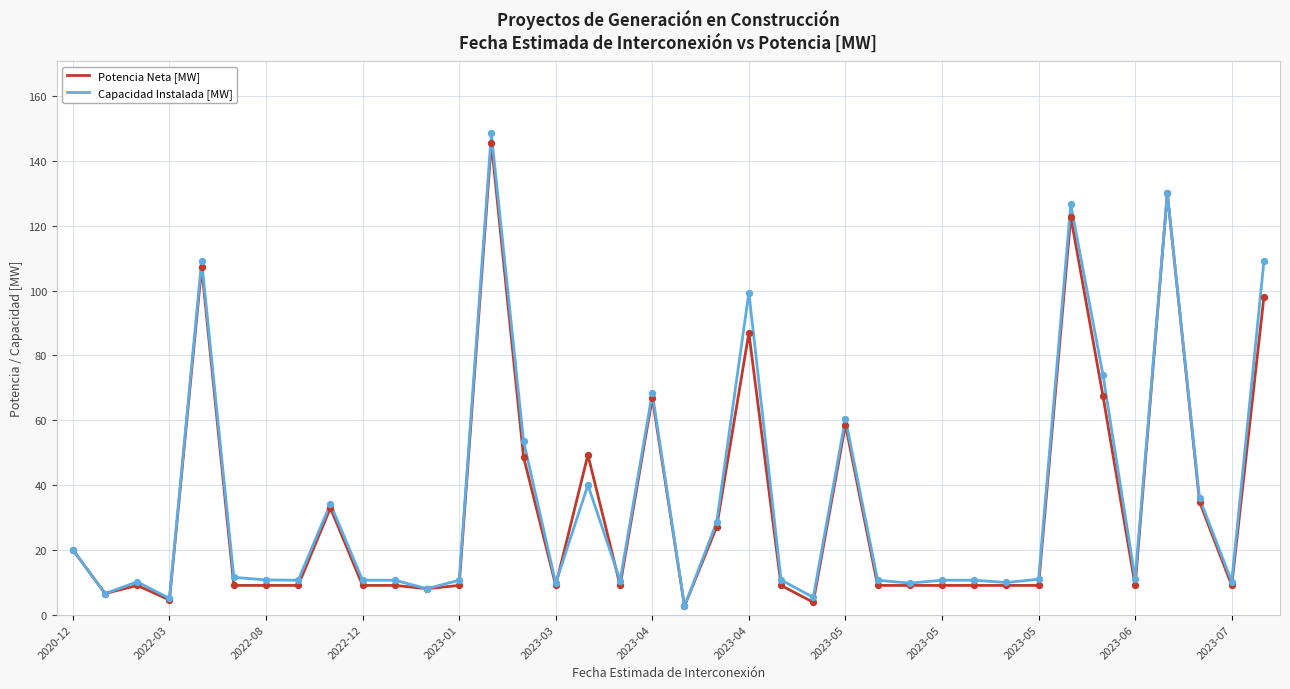

Which series has the widest spread of values?

Capacidad Instalada [MW]